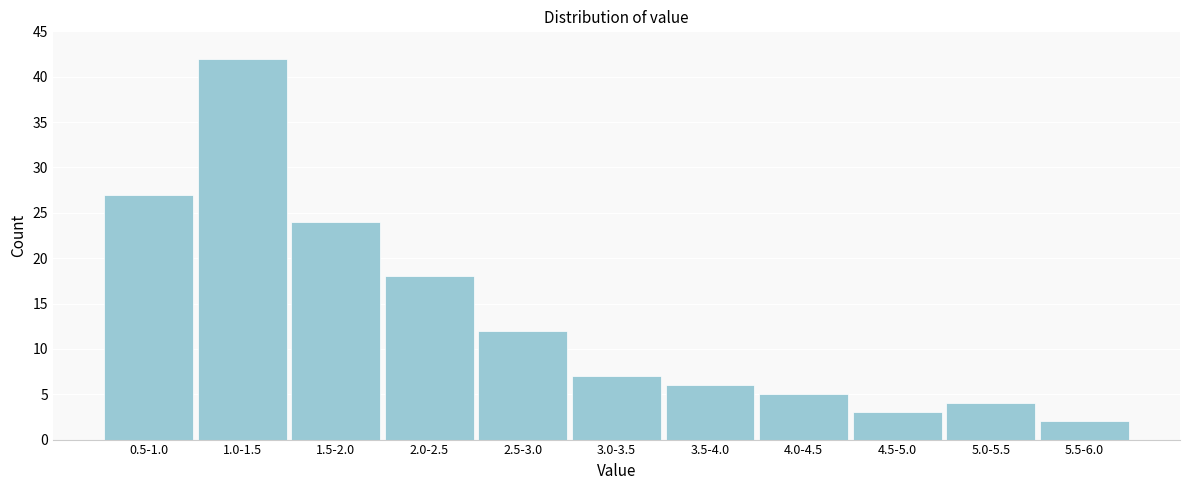

Reading right to left, what are all the values shown in this chart?

2	4	3	5	6	7	12	18	24	42	27